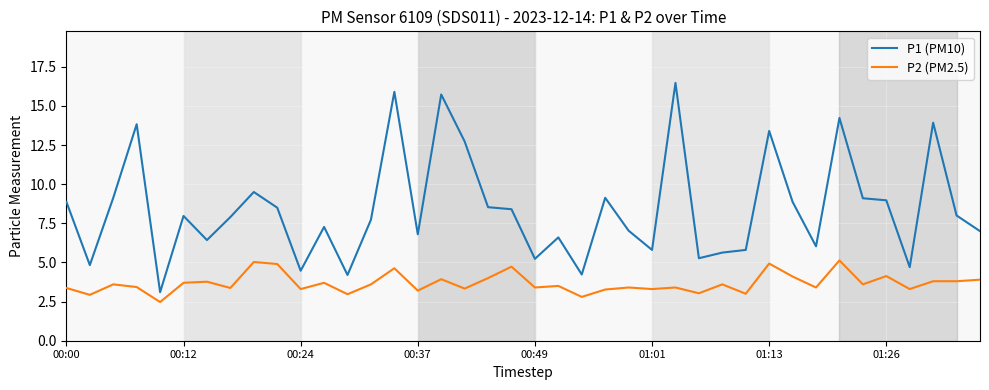

What is the greatest value displayed?

16.5